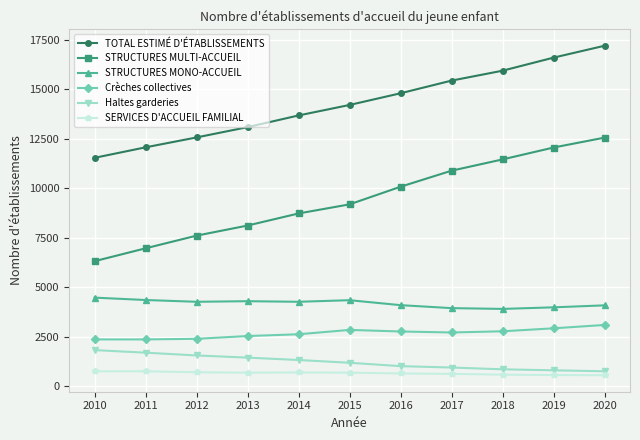

Is the value of STRUCTURES MULTI-ACCUEIL at 2019 greater than the value of SERVICES D'ACCUEIL FAMILIAL at 2012?

Yes